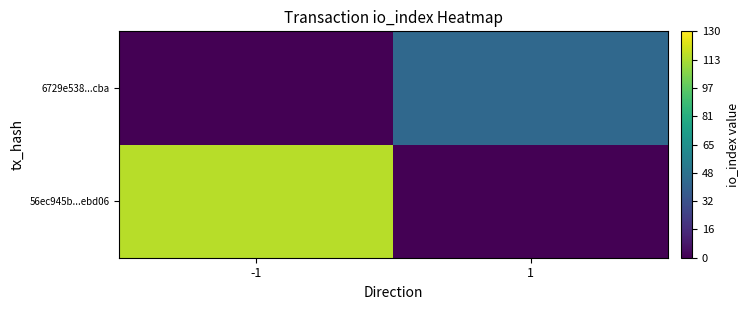

At 1, list the series in order from largest to smallest.

6729e538...cba, 56ec945b...ebd06